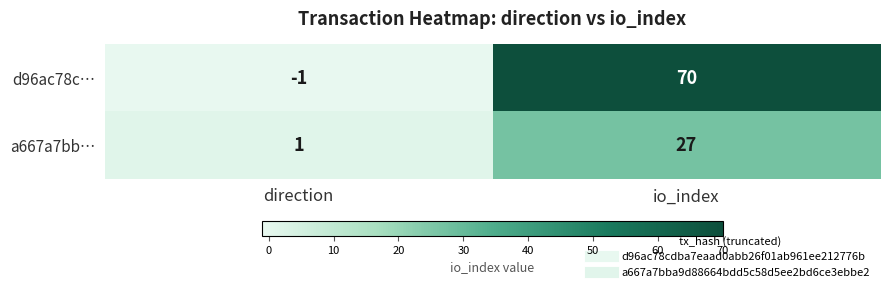

Which label corresponds to the smallest value in the chart?

direction